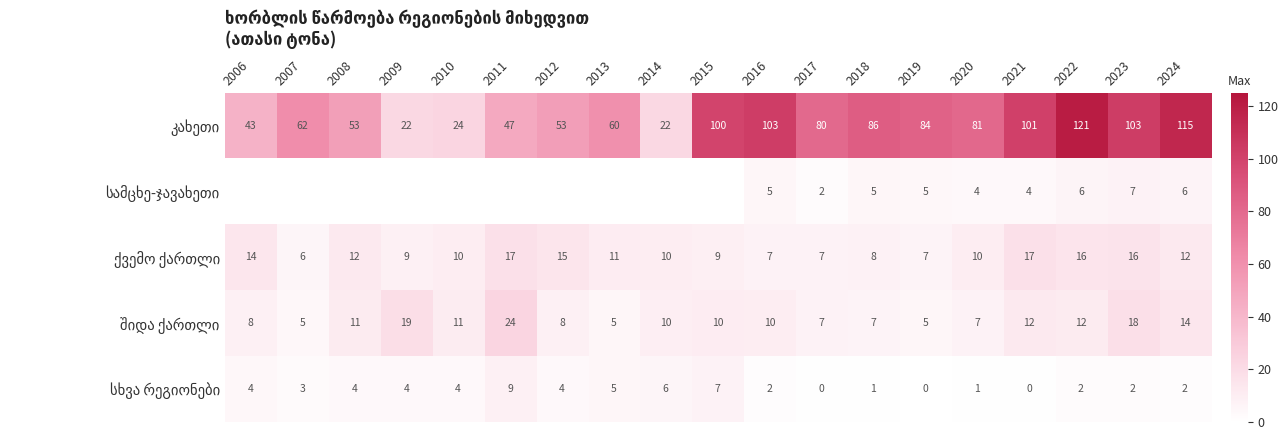

What is the total value across all series at 2020?

103